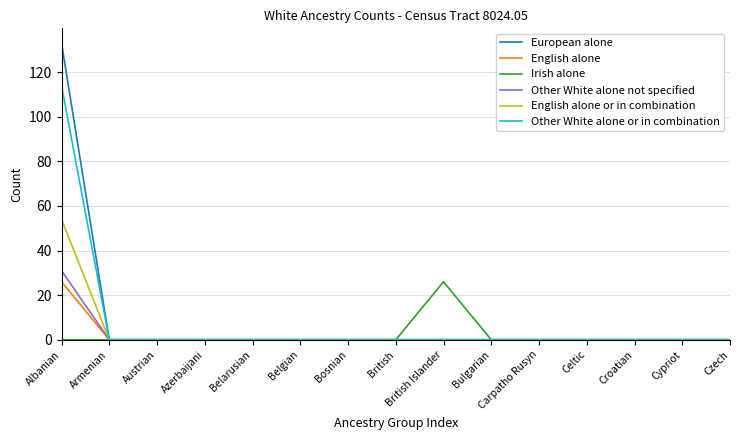

What is the greatest value displayed?

133